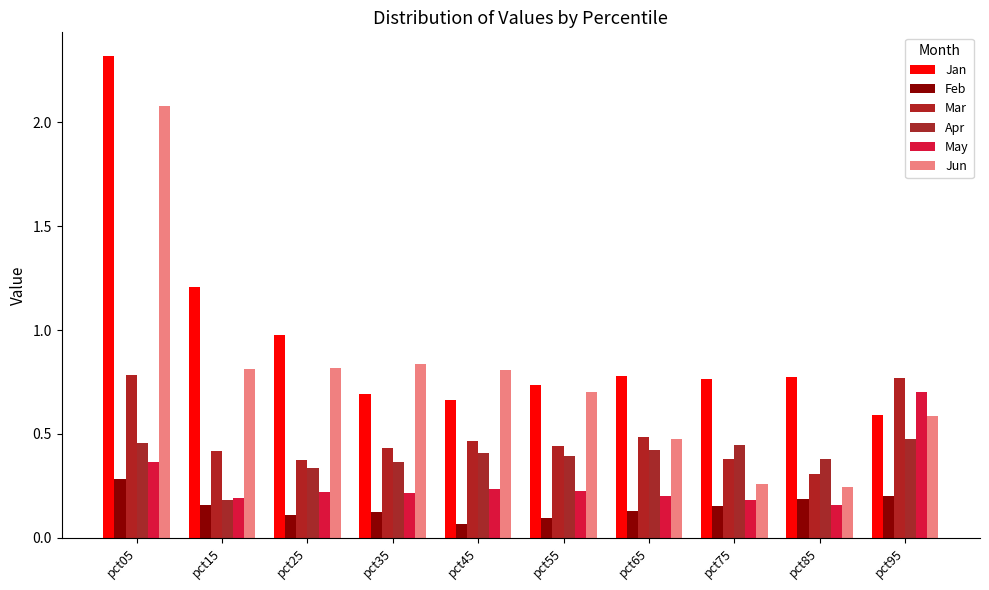

Which category has the highest value in the Jun series?

pct05